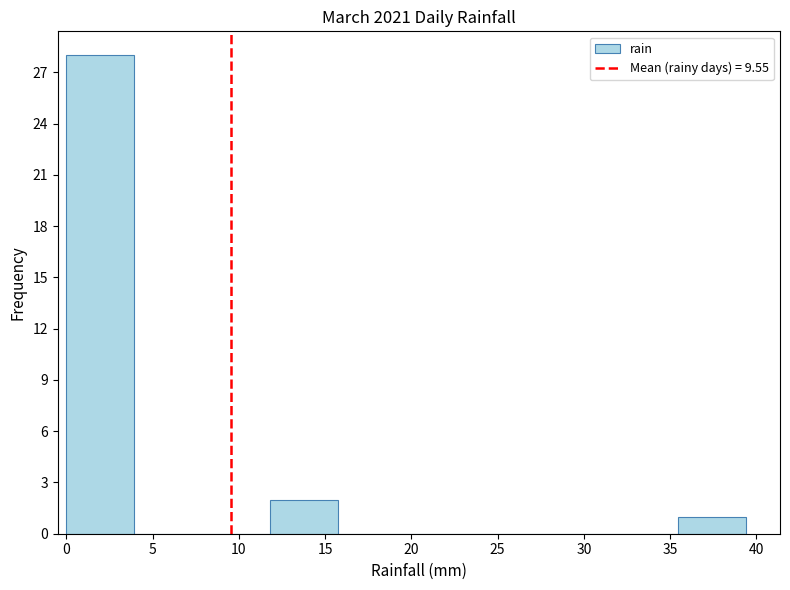

How tall is the bar that spans 12.0 to 16.0 on the x-axis? Neither the bar edges nor the heights are printed on the chart, so give them approximately, as read against the axes.

2